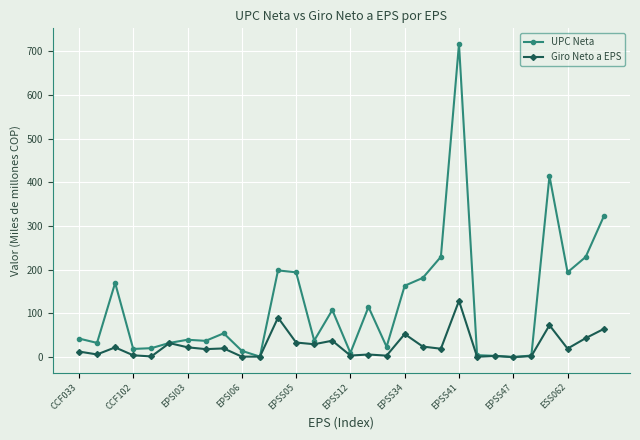

What is the value of the Giro Neto a EPS point at the 15th from the left?

37.5